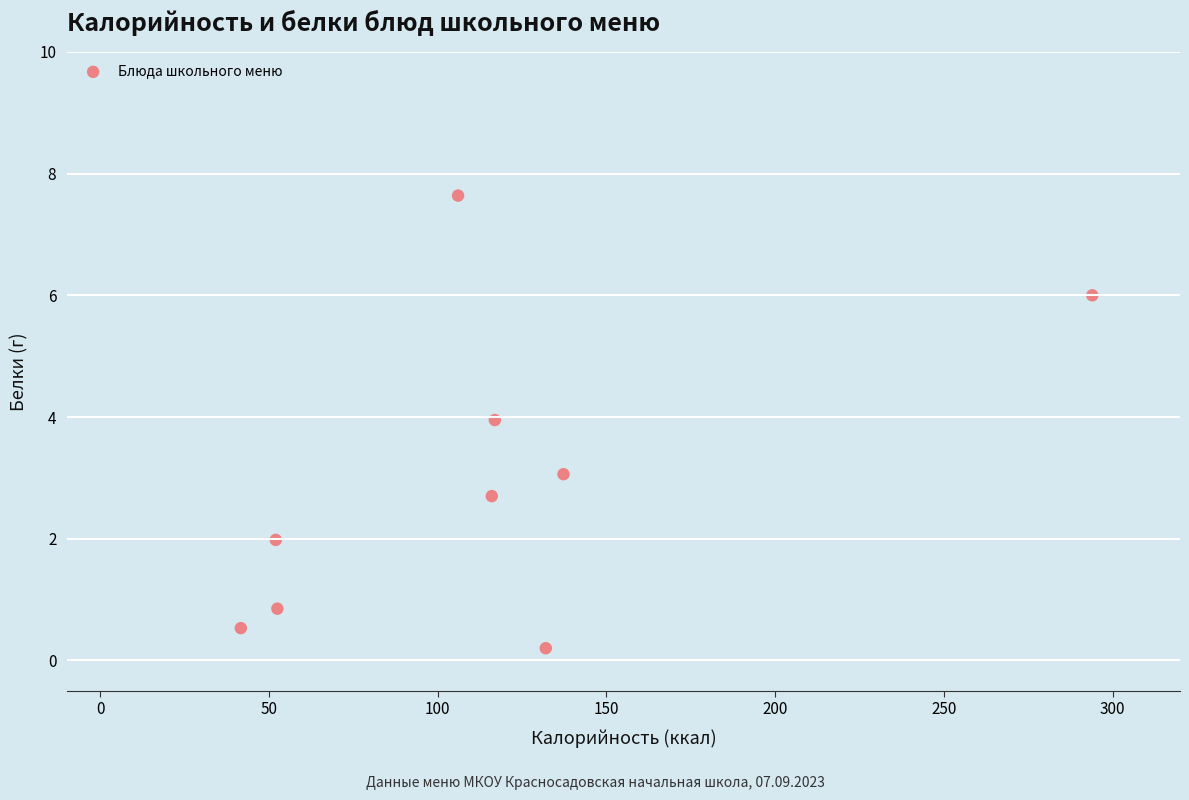

What is the range of Y values (max minus min)?

7.4